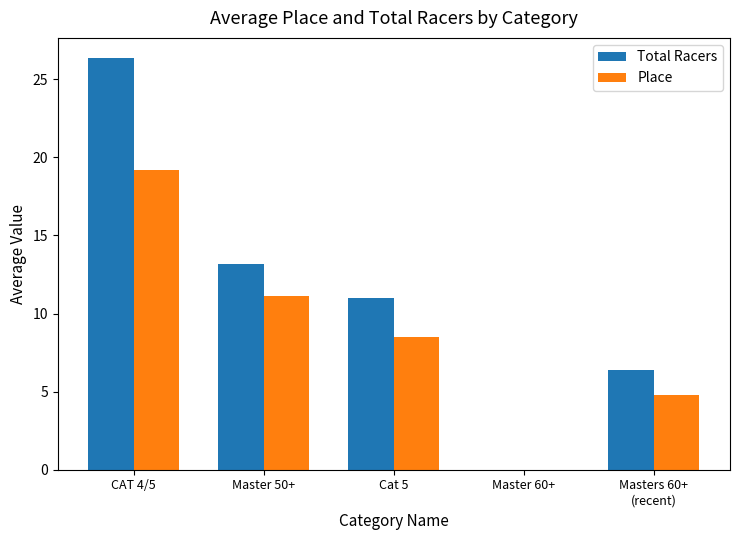

Which series has the widest spread of values?

Total Racers